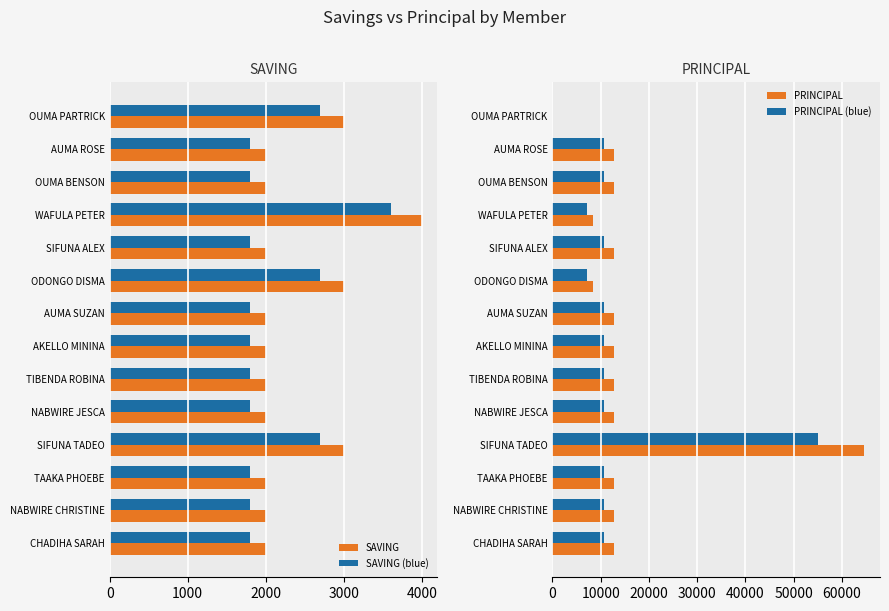

Is it true that PRINCIPAL (blue) equals 10795 at NABWIRE CHRISTINE?

True